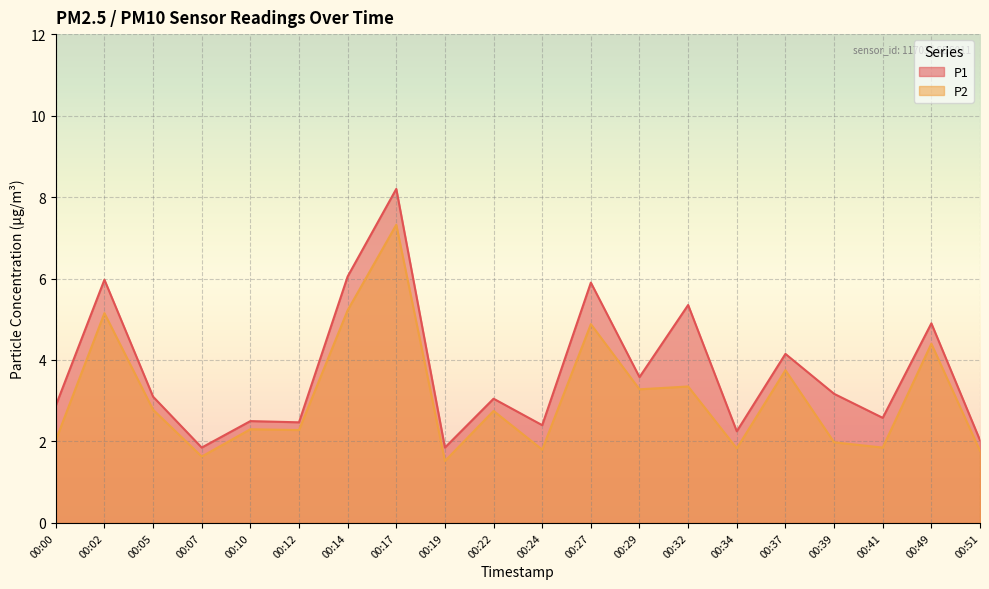

True or false: P1 and P2 intersect in this chart.

False